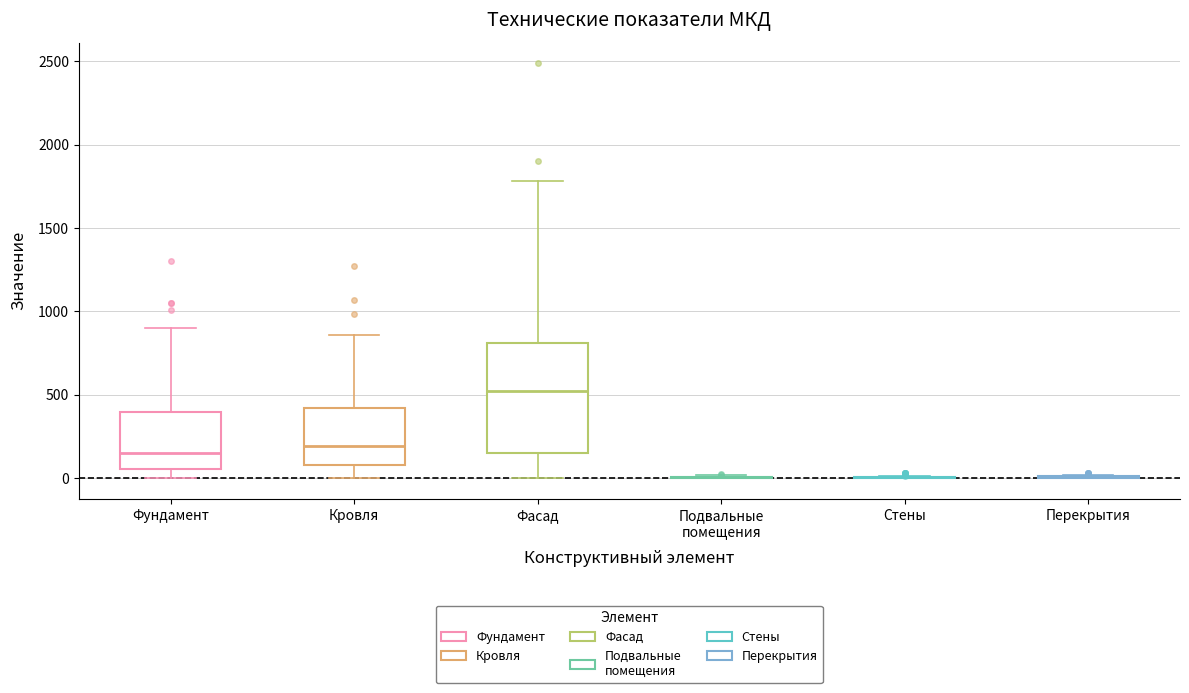

Reading left to right, transcribe this box plot: for each box, give where its median line is, the range the box spans, and where its two whiskers end, as read against the y-axis. The values are not printed on the chart, so give them approximately, as read against the axis.

Фундамент: median 150, box 50 to 400, whiskers 0 to 900
Кровля: median 200, box 100 to 400, whiskers 0 to 850
Фасад: median 500, box 150 to 800, whiskers 0 to 1800
Подвальные помещения: box collapsed to a line at 0, whiskers 0 to 0
Стены: box collapsed to a line at 0, whiskers 0 to 0
Перекрытия: box collapsed to a line at 0, whiskers 0 to 0